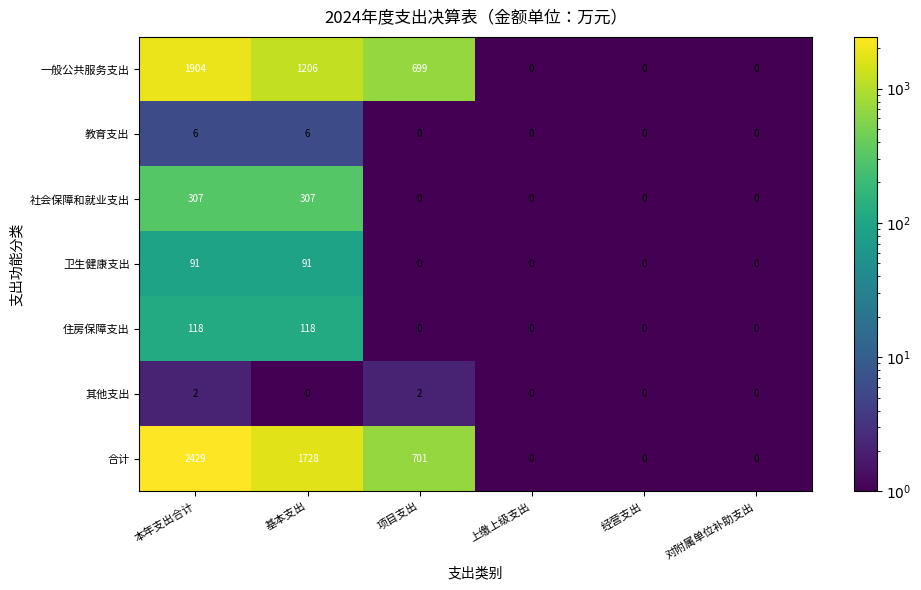

The value of 其他支出 at 项目支出 is 2. True or false?

True